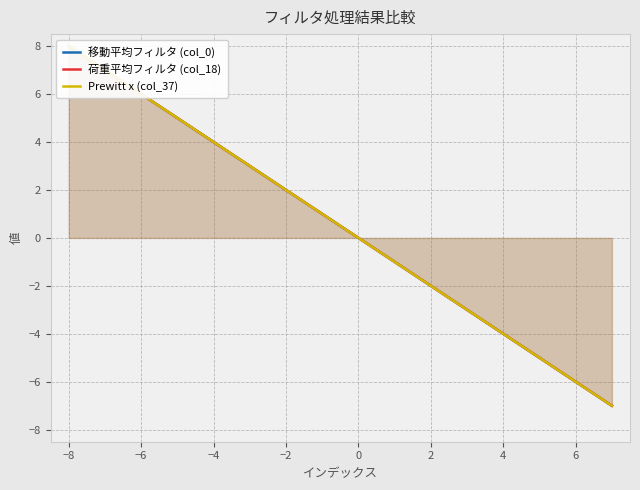

The value of 移動平均フィルタ (col_0) at 15 is -2. True or false?

False